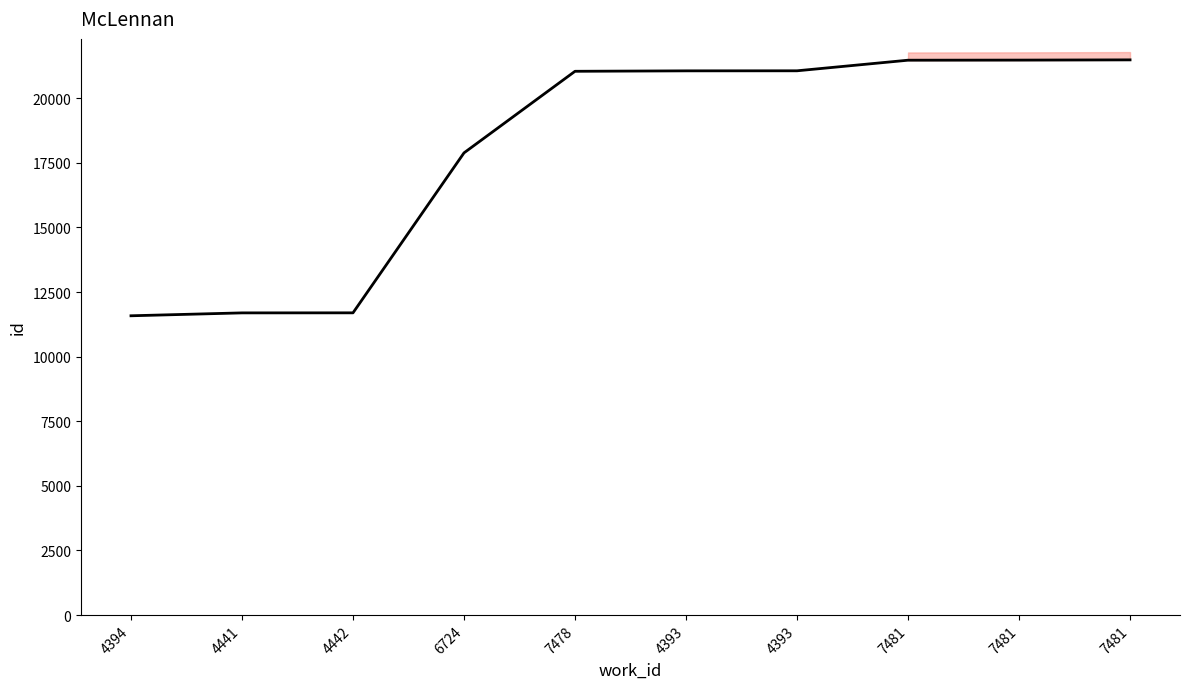

The chart shows a value of 12293 at 7481. True or false?

False